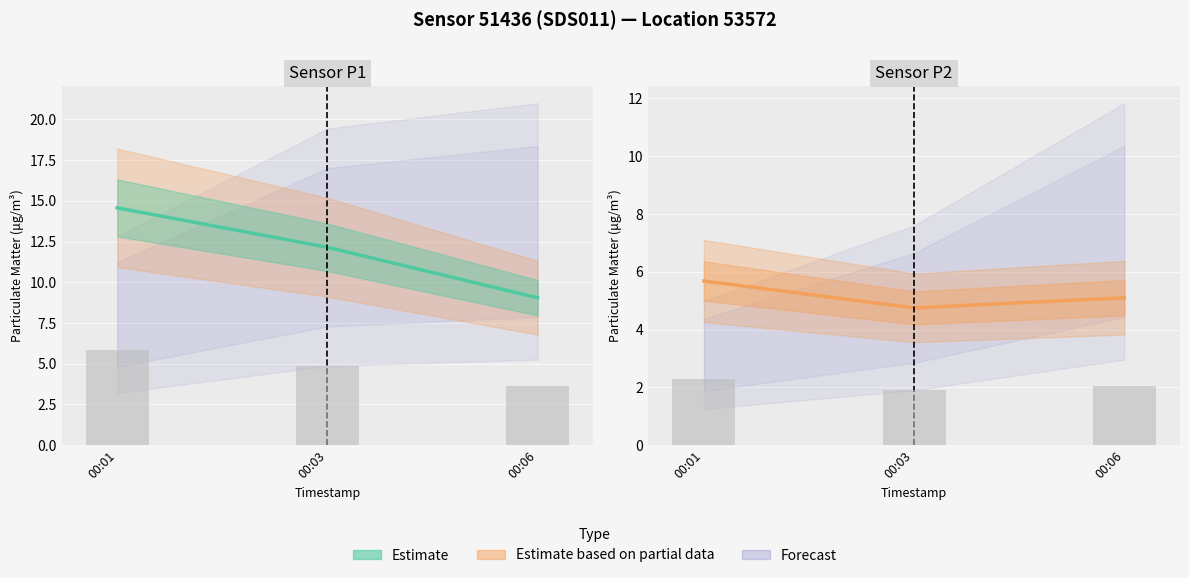

Count the number of categories in the chart.

3